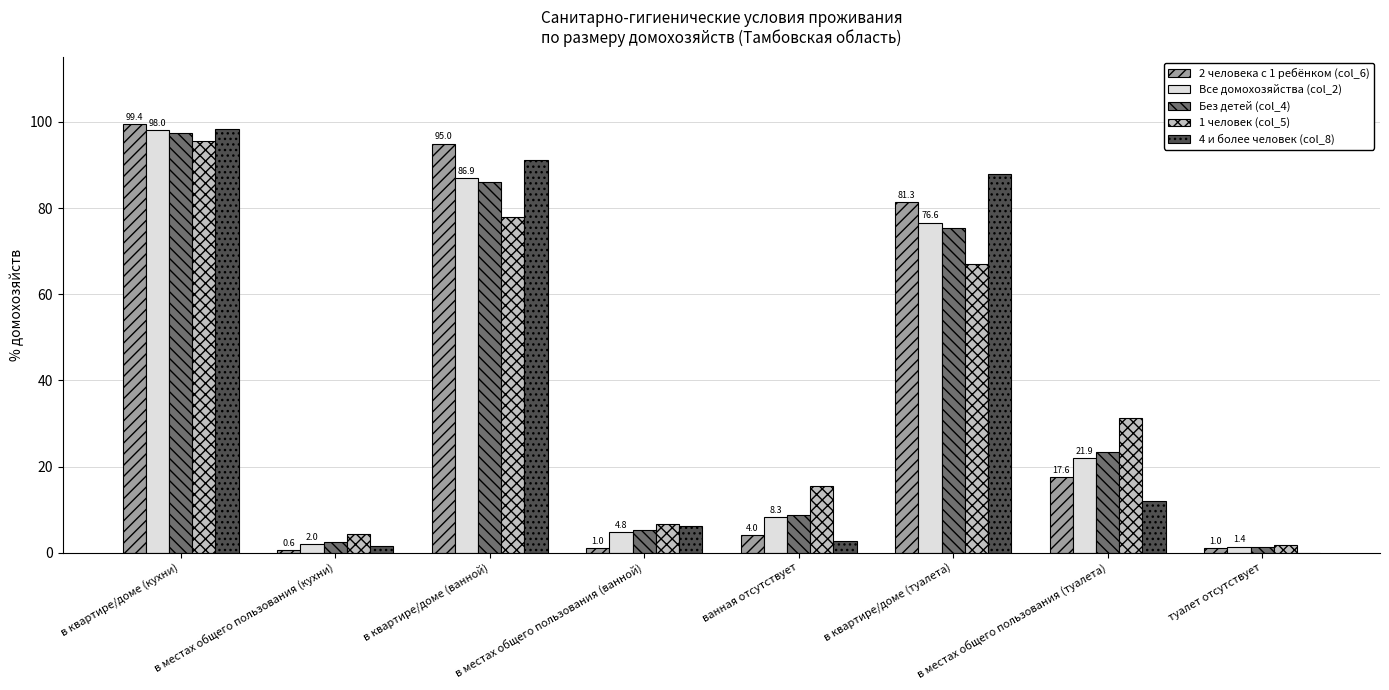

At which category is the sum across all series the highest?

в квартире/доме (кухни)